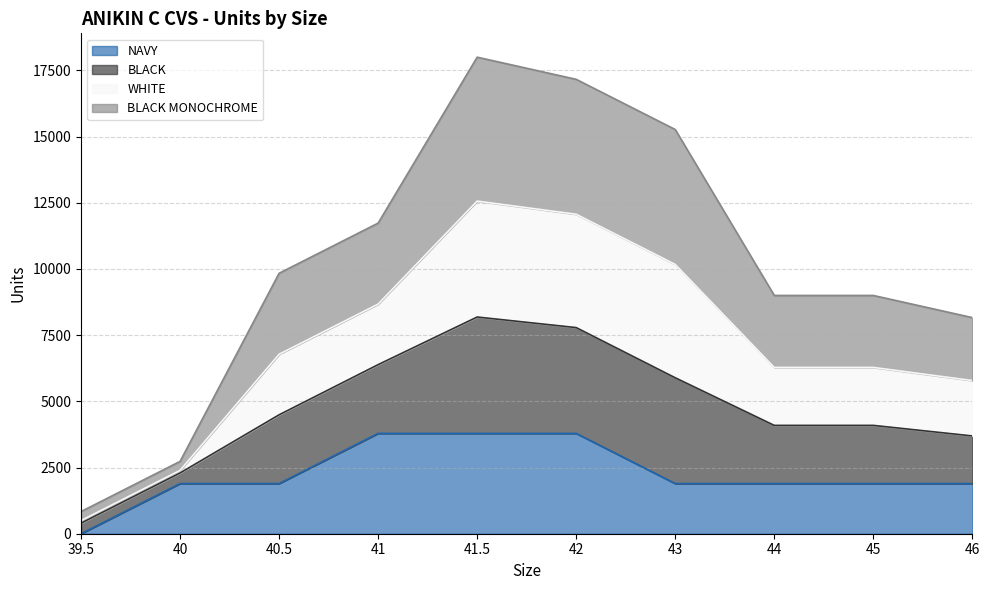

What is the difference between the highest and lowest values at 39.5?

837